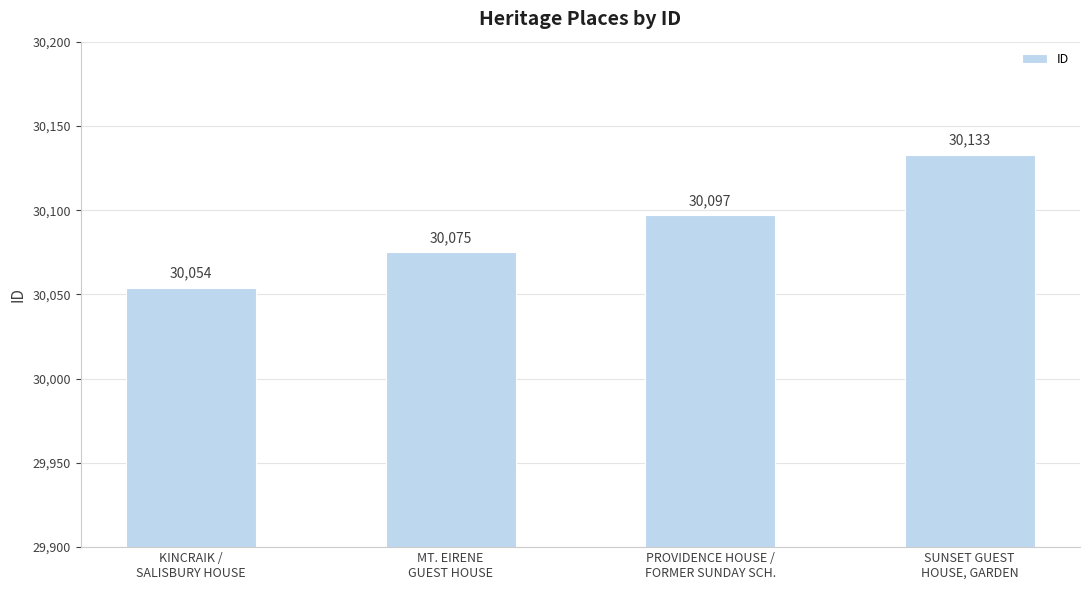

Reading left to right, list all the values displayed in this chart.

30054	30075	30097	30133